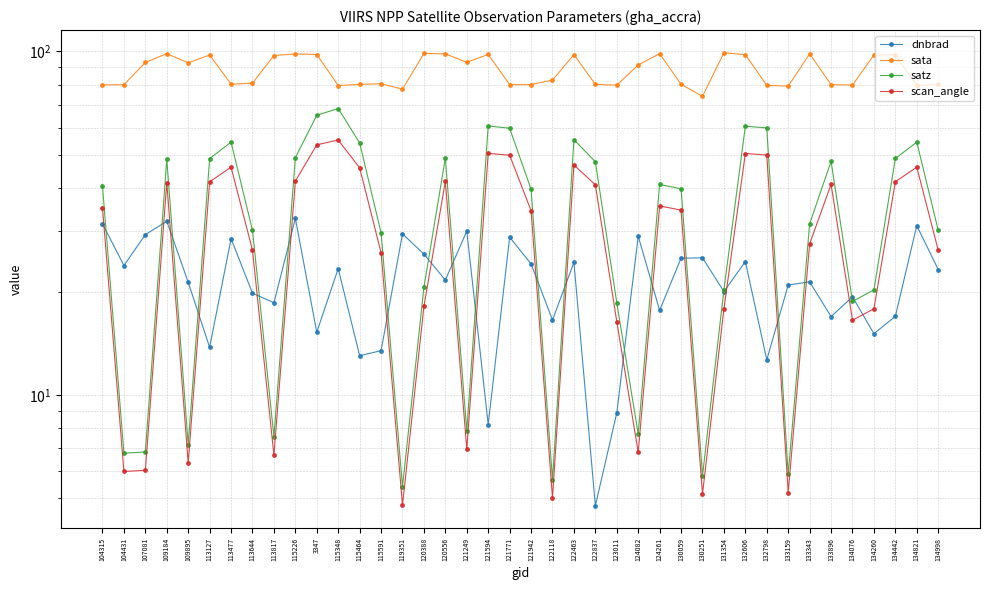

What is the average value of the scan_angle series?

29.4